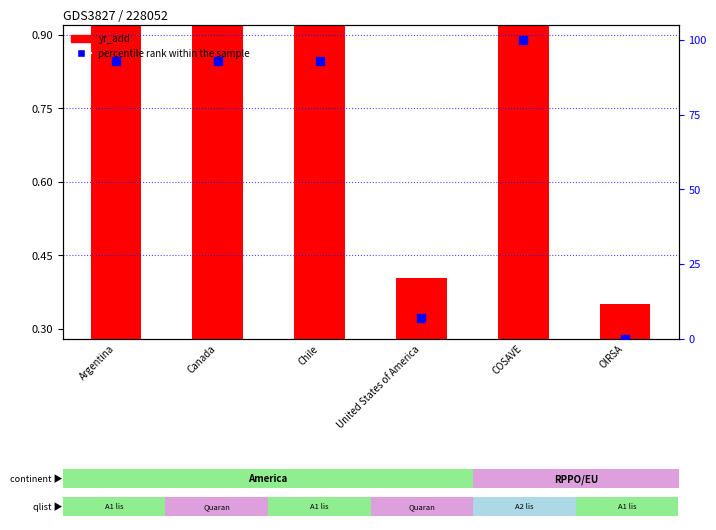

What is the ratio of the value at Canada to the value at Chile?

1.0